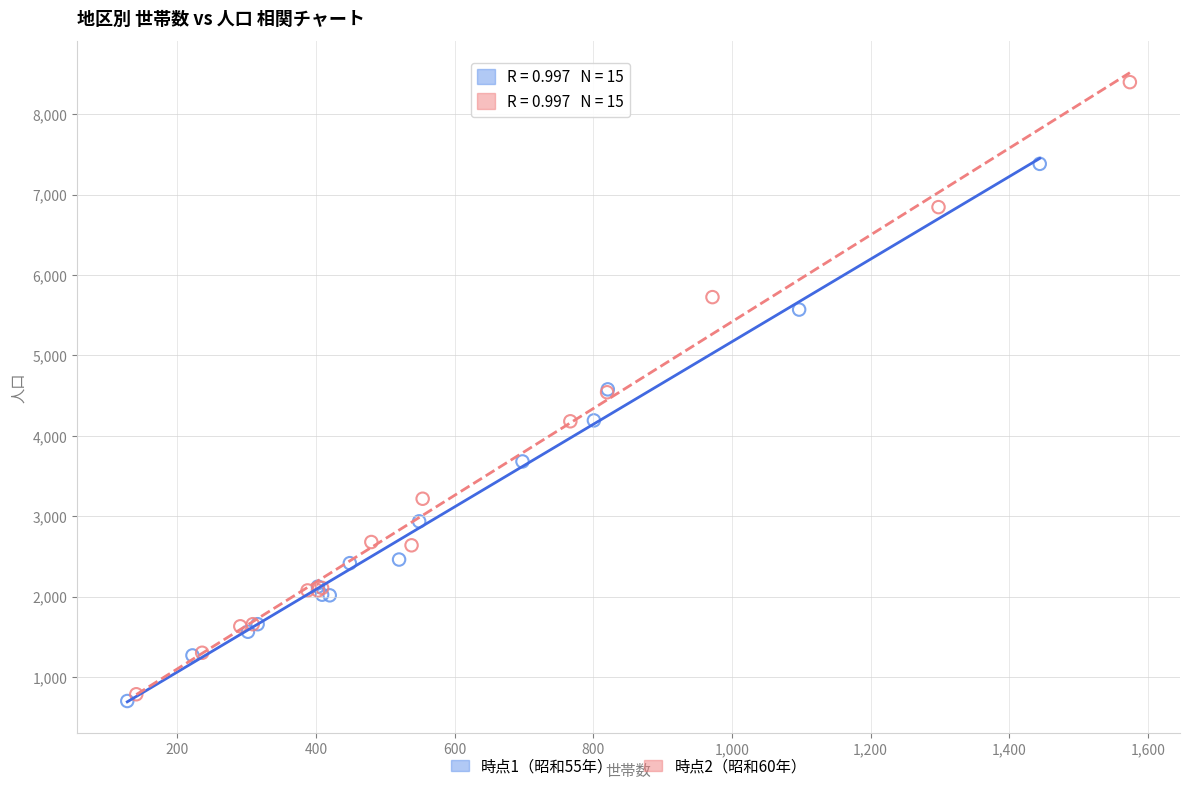

Which series contains the lowest Y value?

時点1（昭和55年）